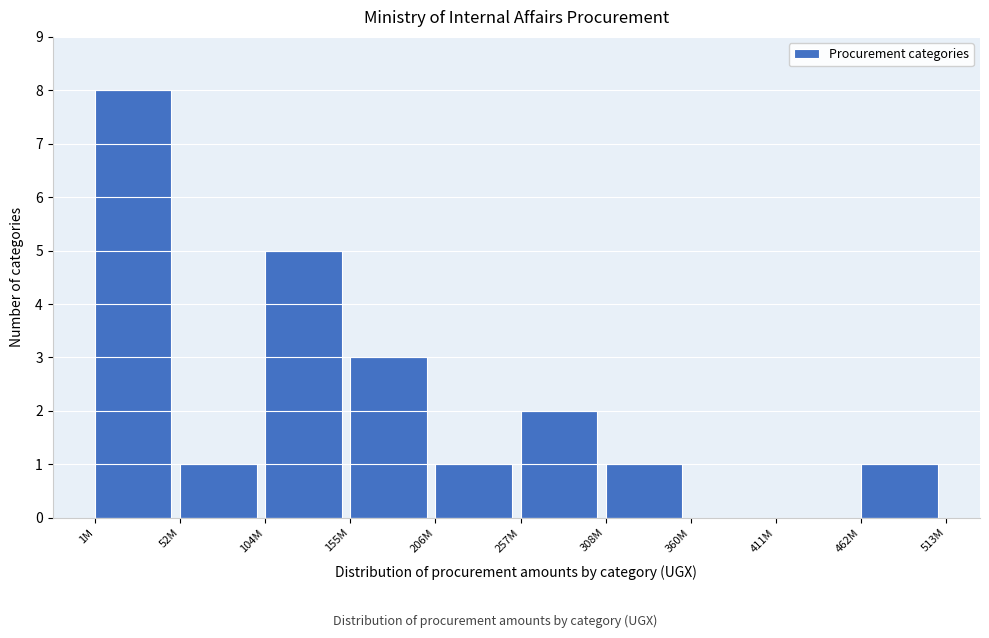

What is the maximum value shown in the chart?

8